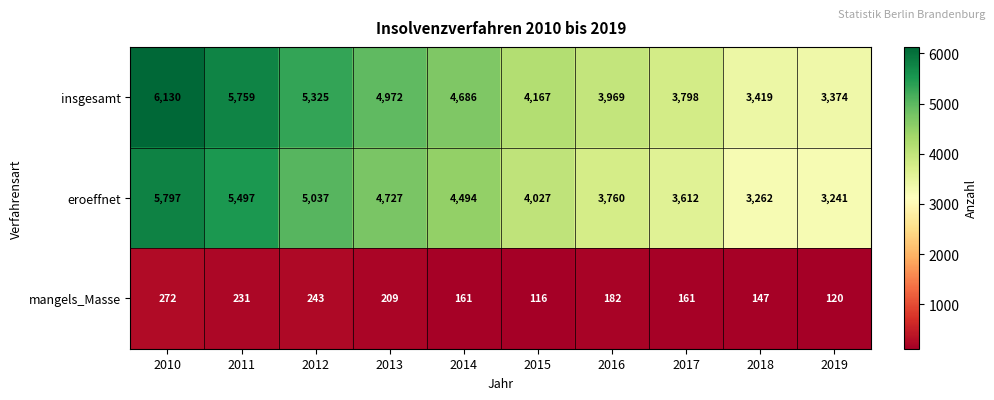

Count the number of categories in the chart.

10